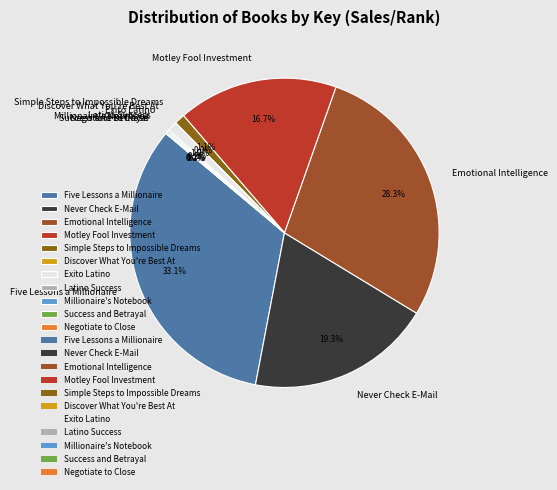

Which slice is the largest?

Five Lessons a Millionaire